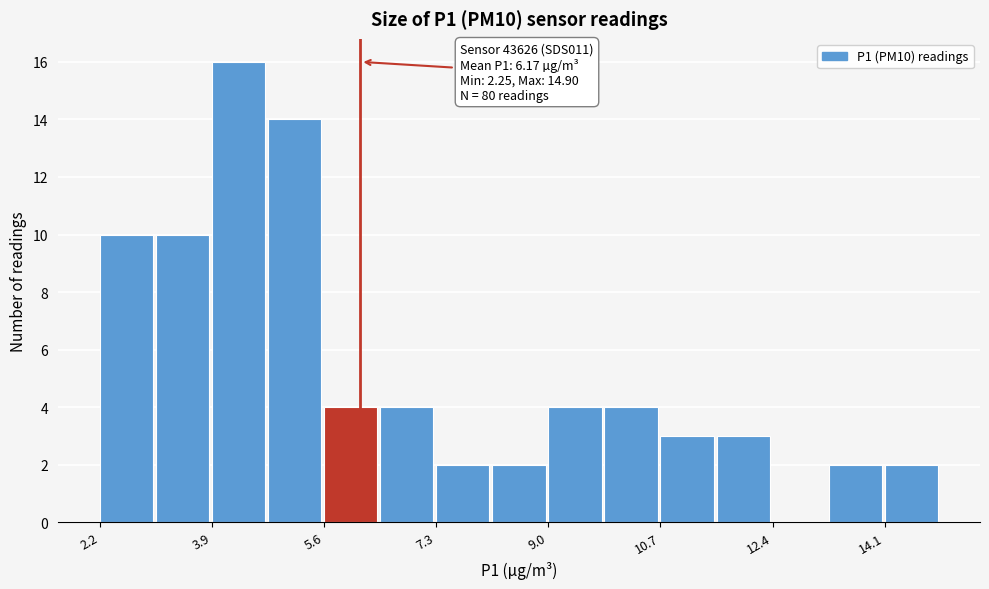

Over which range of the x-axis is the bar tallest?

4.0 to 4.8